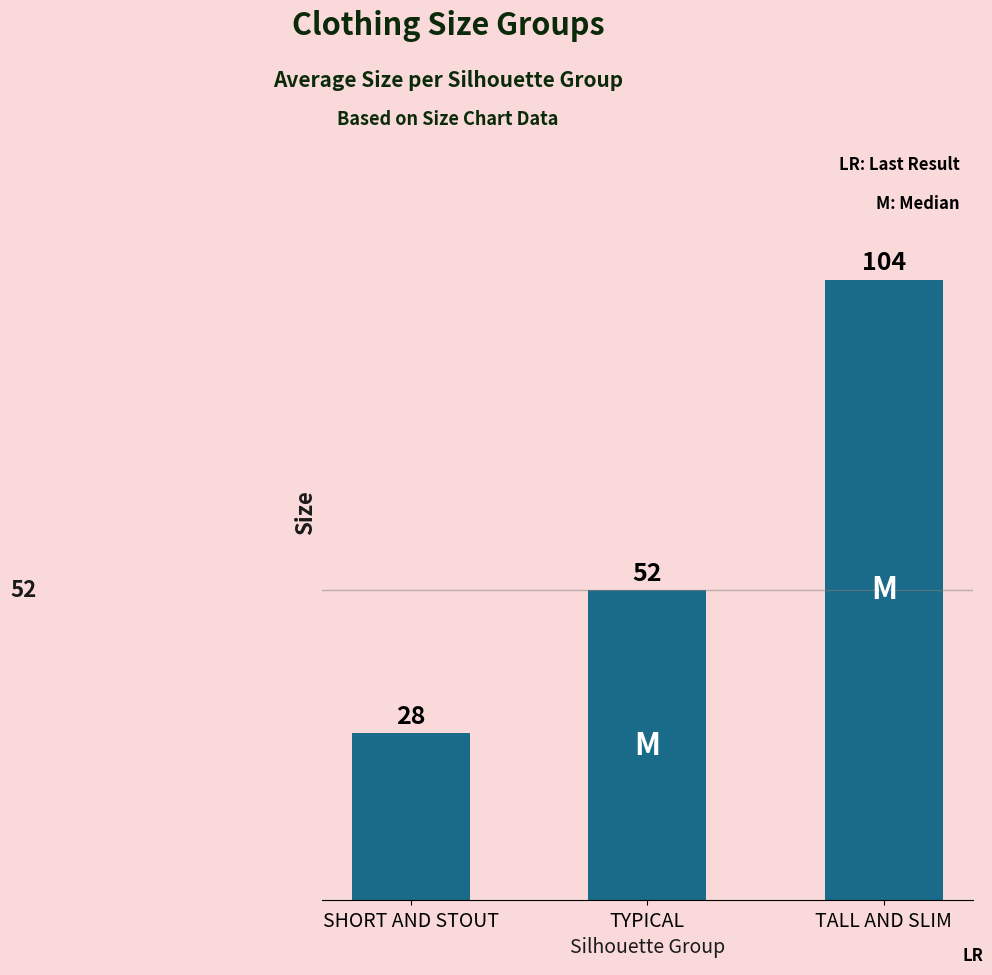

What is the label of the 2nd bar from the right?

TYPICAL